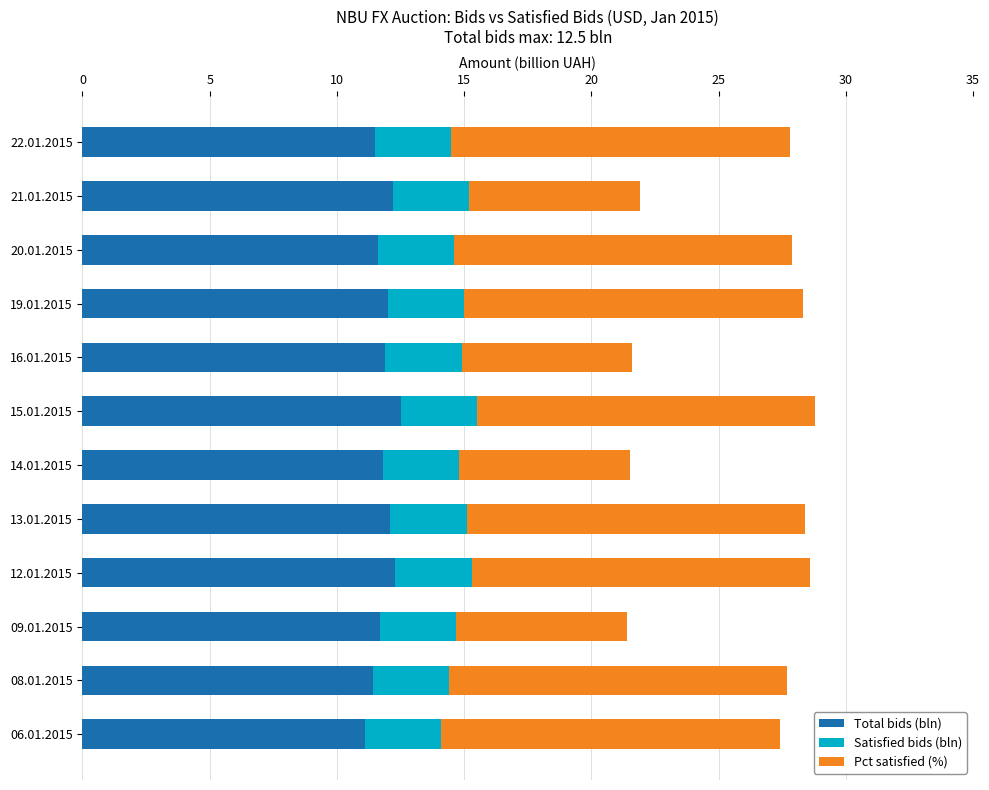

True or false: Total bids (bln) has a value of 12.3 at 12.01.2015.

True